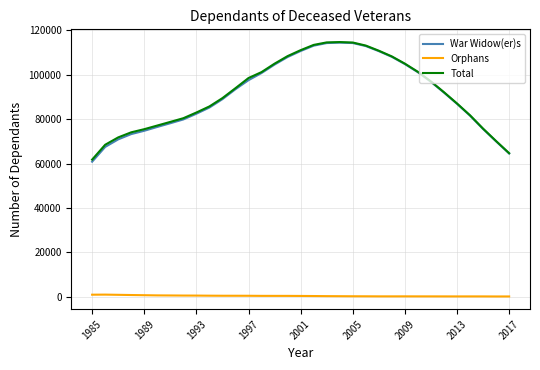

What is the lowest value of the War Widow(er)s series?

60818